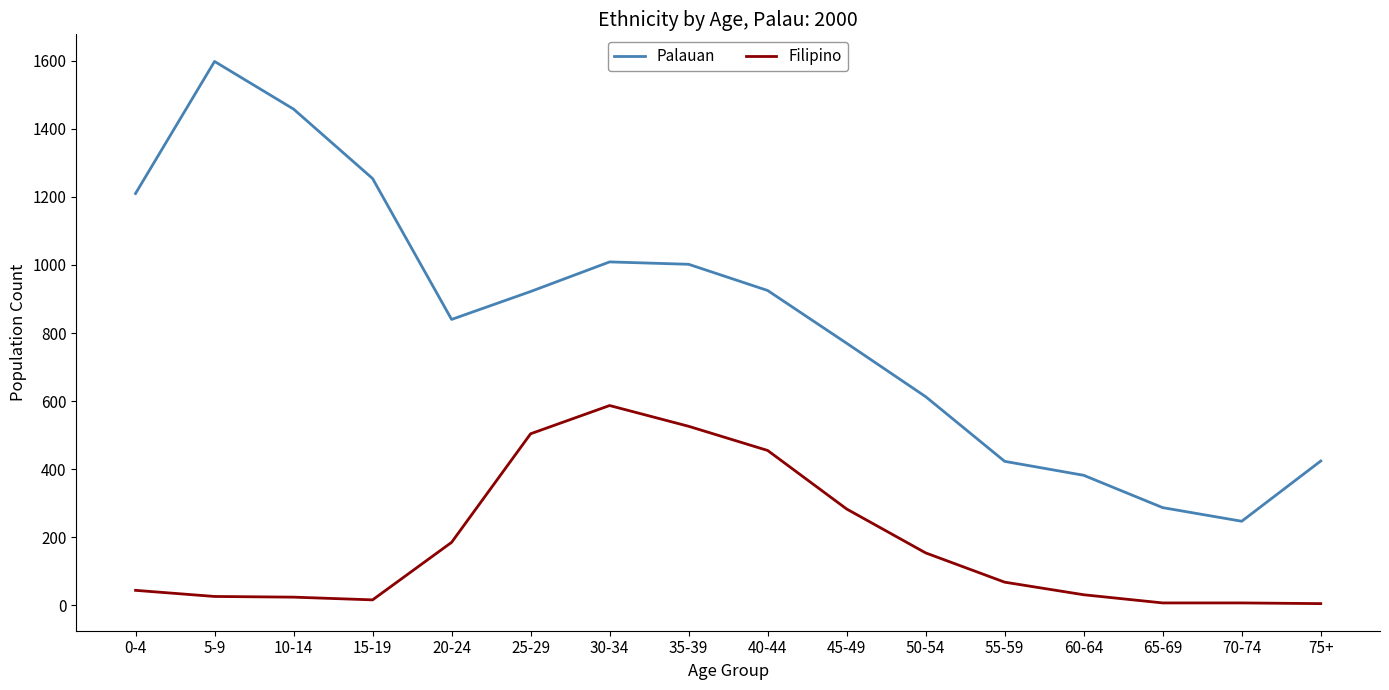

Between 10-14 and 55-59, which series saw the biggest shift?

Palauan